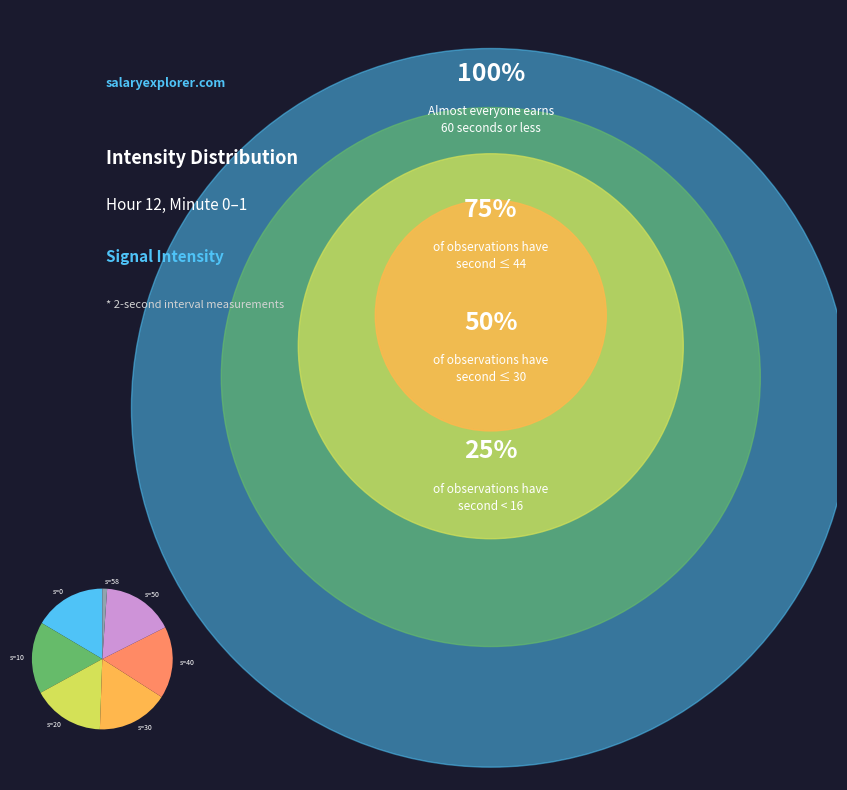

The s=10 slice represents 16% of the pie. True or false?

True